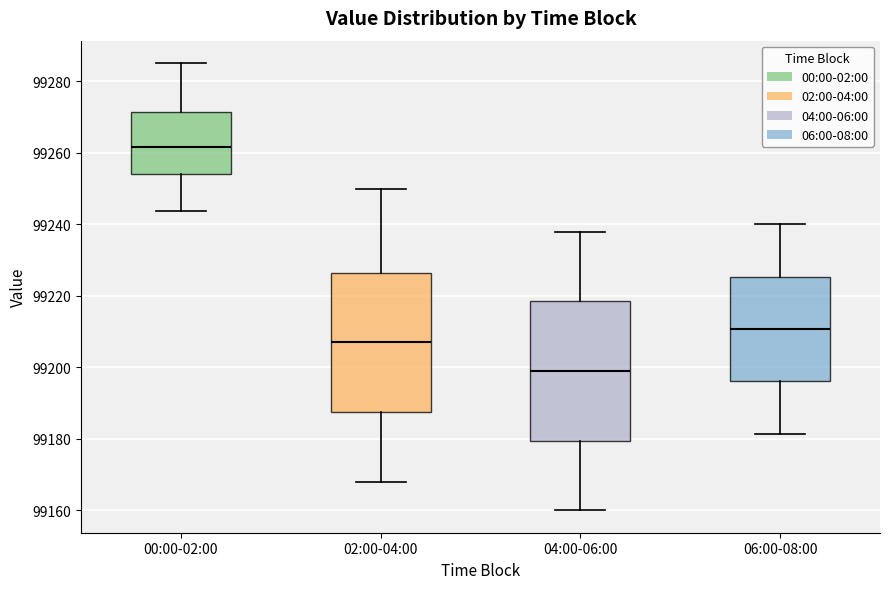

Where does the lower whisker of the box for 02:00-04:00 end on the y-axis? The values are not printed on the chart, so give them approximately, as read against the axis.

99168